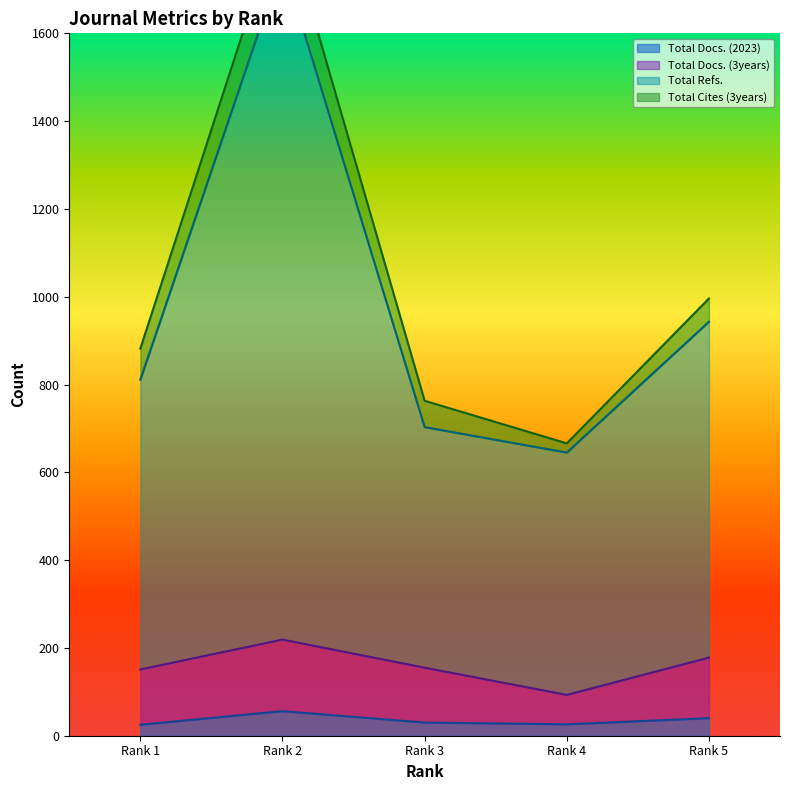

What is the value of the Total Docs. (3years) point at the 4th from the left?

93